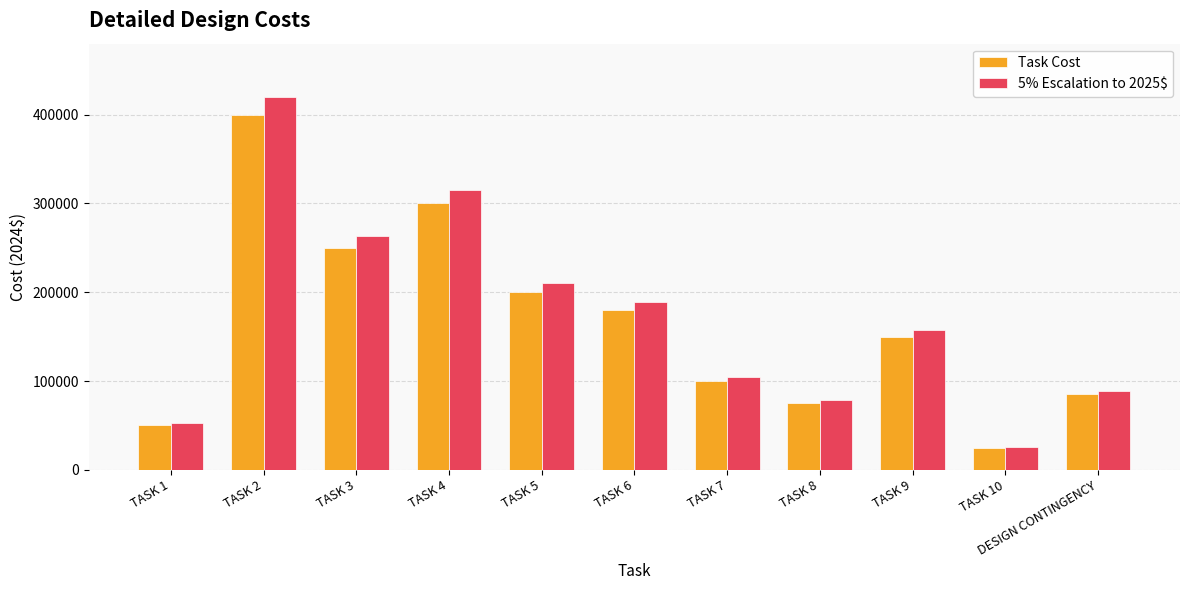

List the series in order of their peak value, highest first.

5% Escalation to 2025$, Task Cost